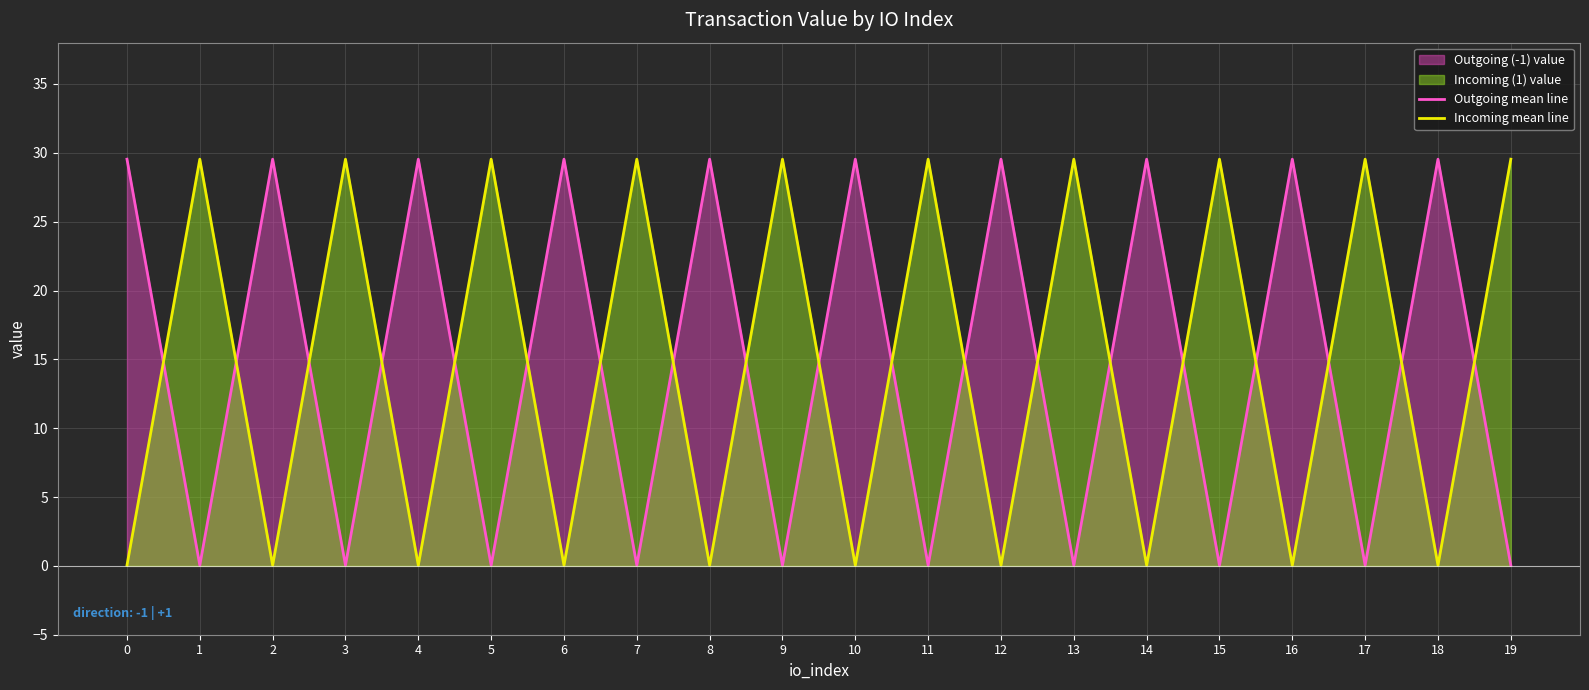

Which series changed the most between 9 and 11?

Outgoing mean line